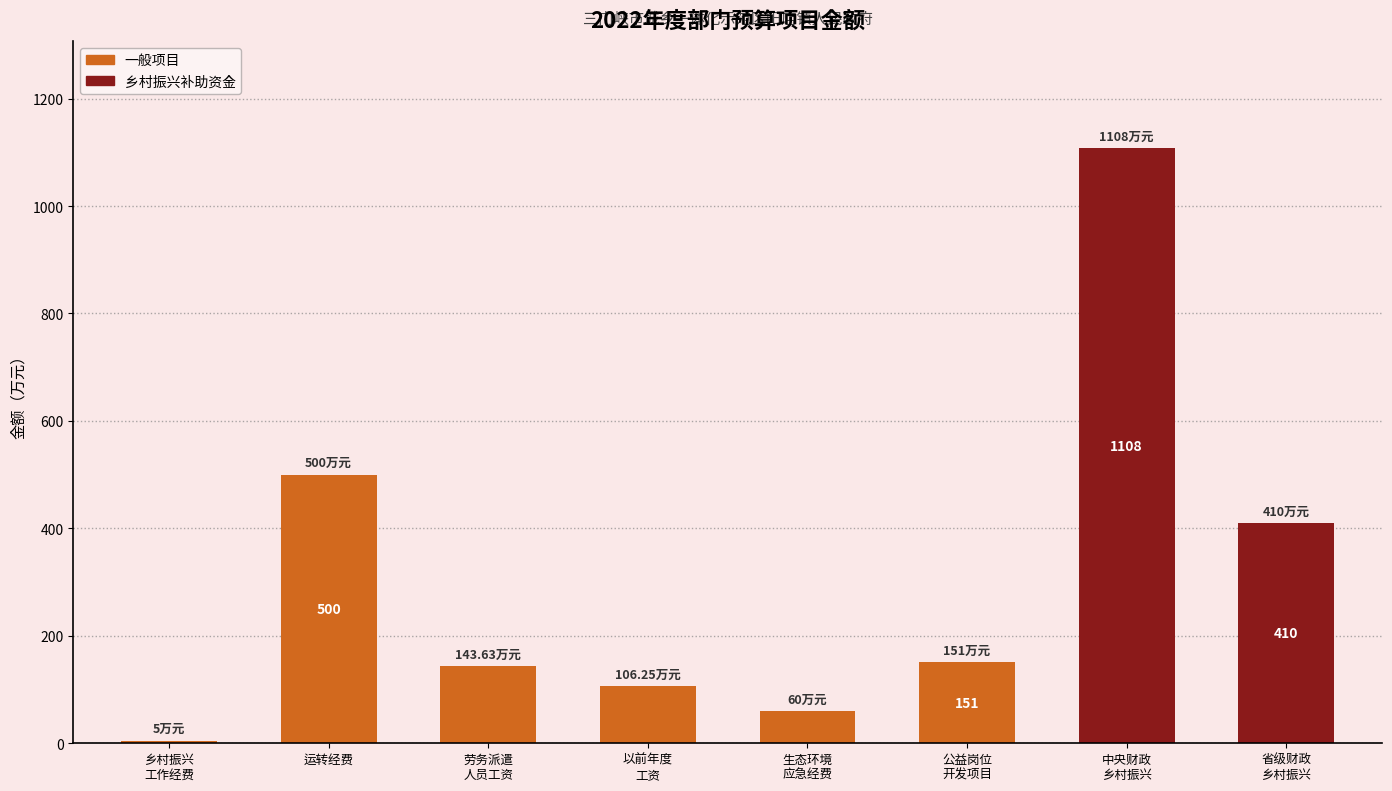

What is the smallest value displayed?

5.0